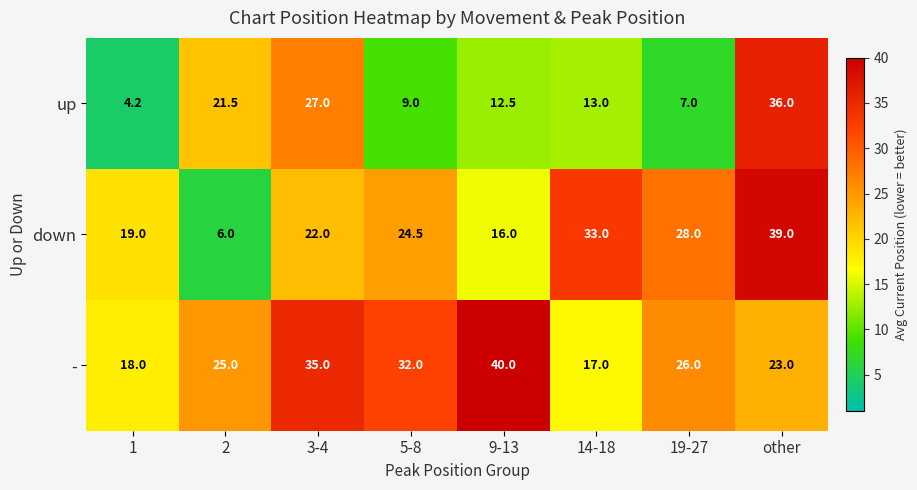

Is it true that - equals 16.7 at 9-13?

False